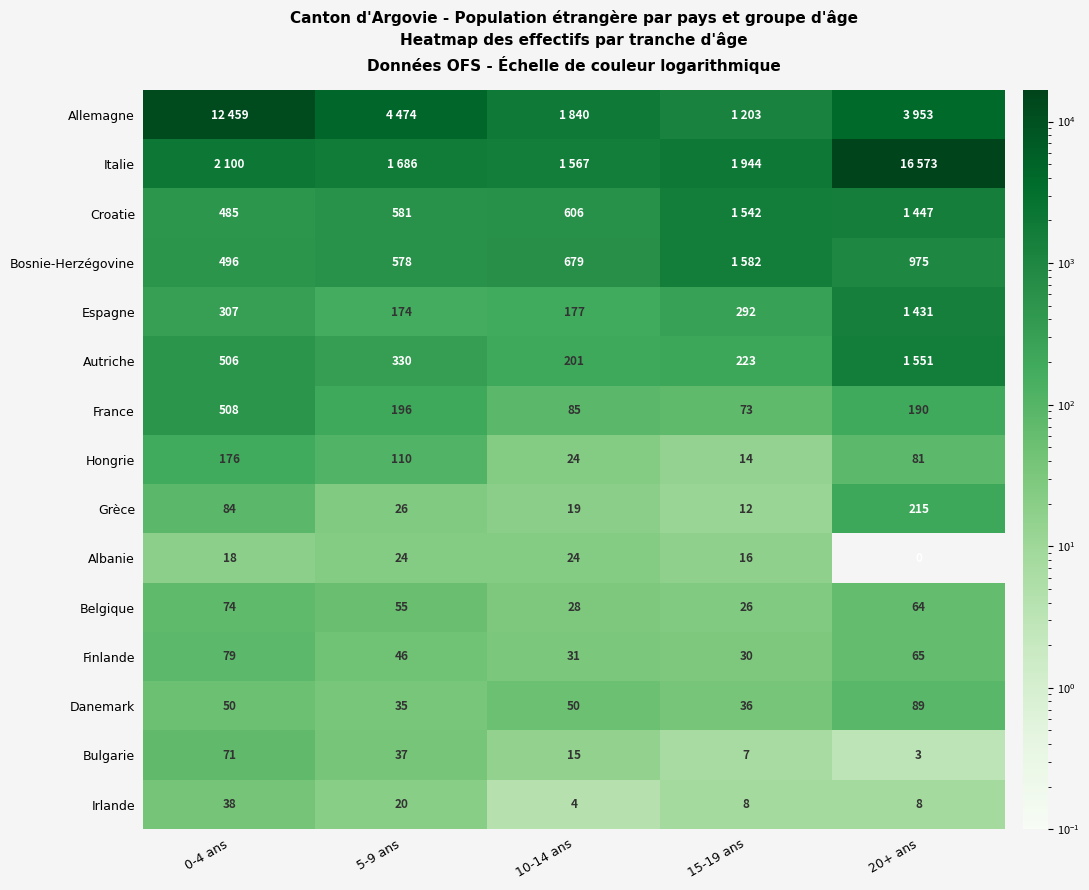

Where is Bulgarie nearest to the value 37?

5-9 ans